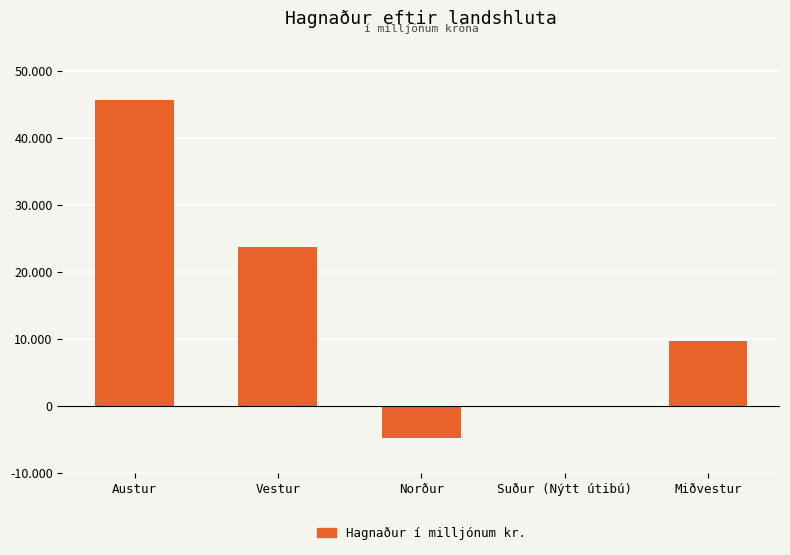

What is the sum of the values at Vestur and Miðvestur?

33467